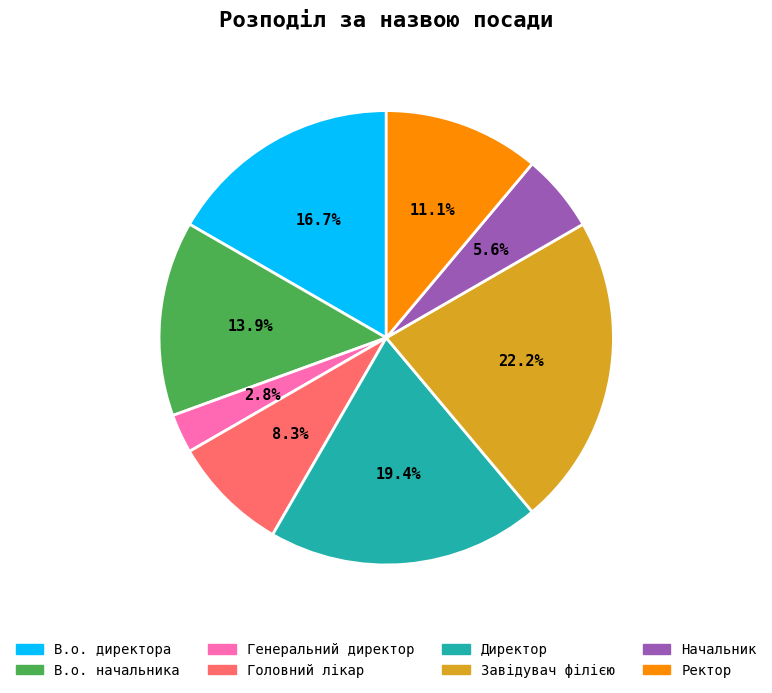

Which category has the biggest portion of the pie?

Завідувач філією